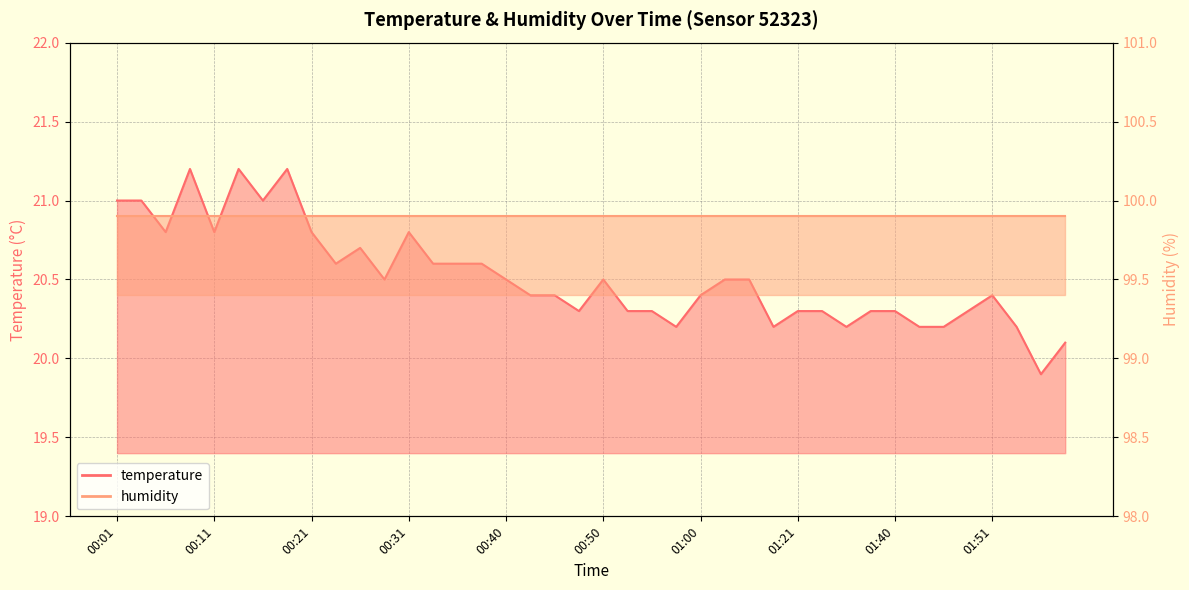

The chart shows a value of 20.8 at 00:31. True or false?

True